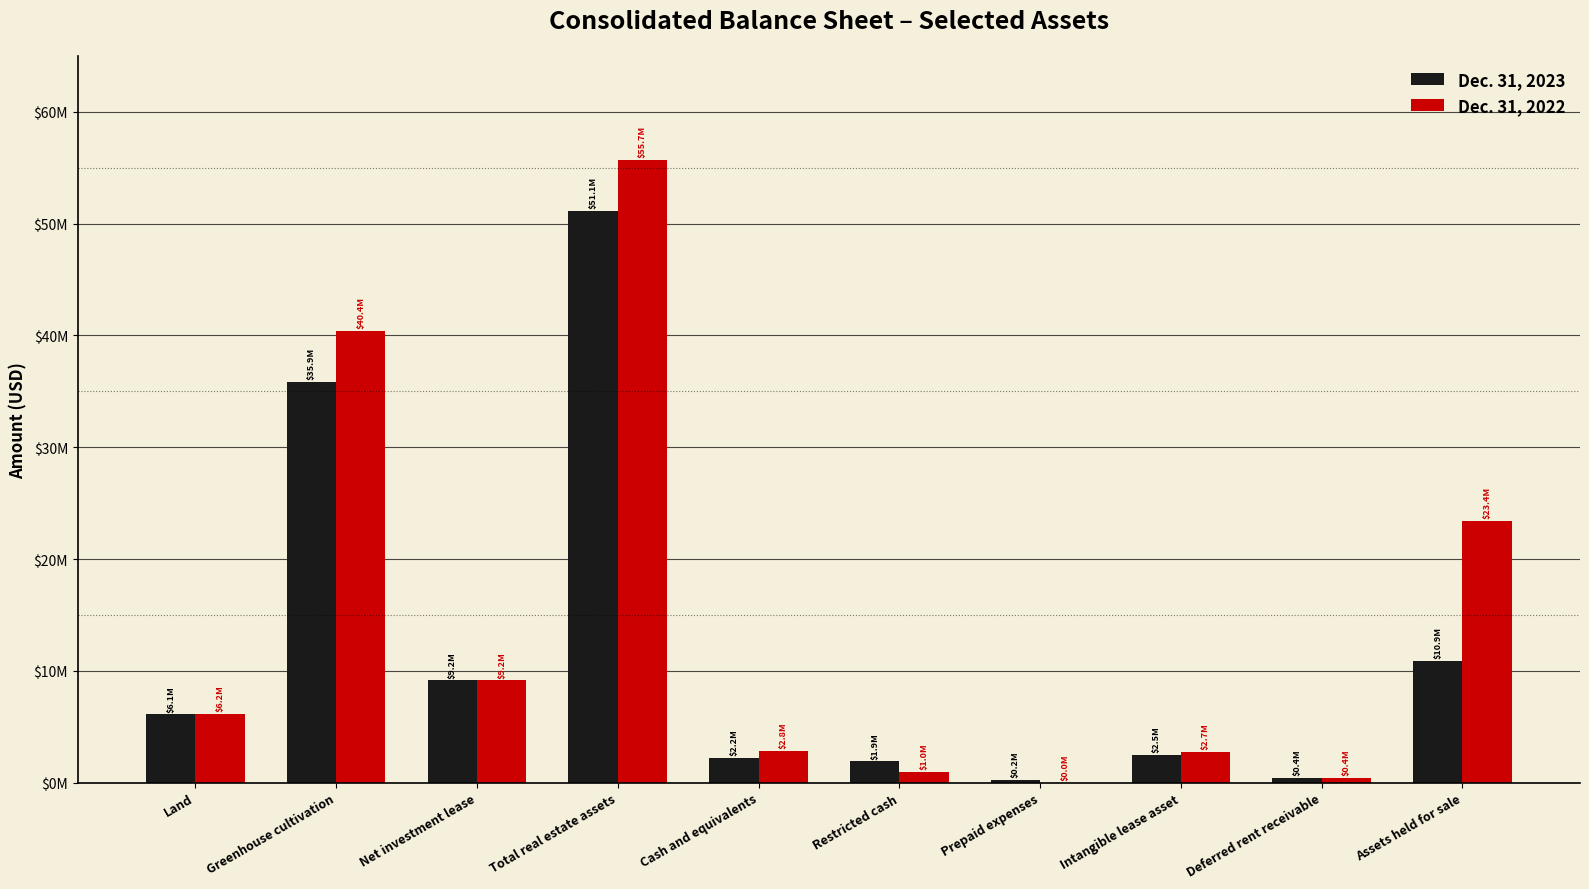

What is the maximum value for Dec. 31, 2022?

55723118